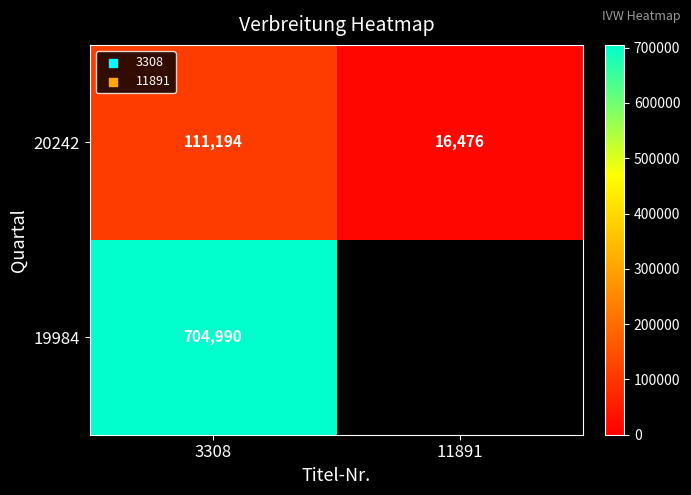

Between 11891 and 3308, which is larger?

3308